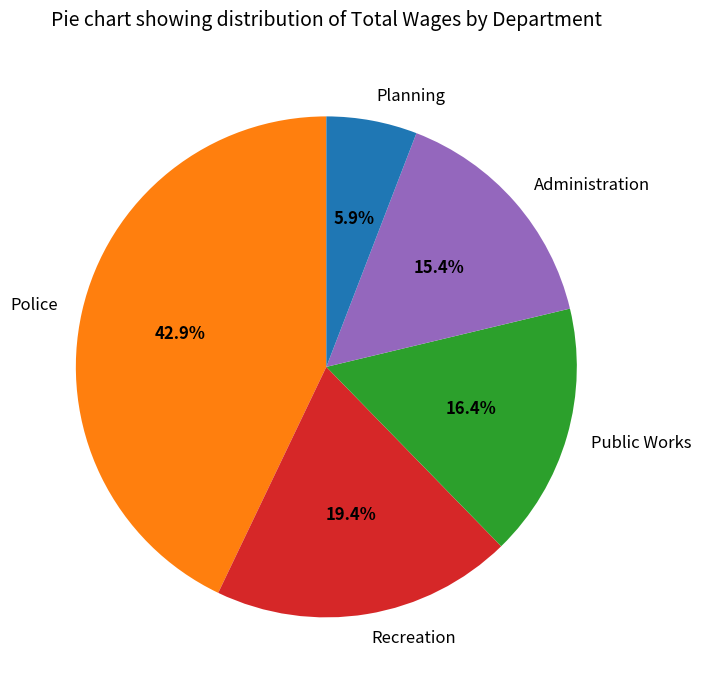

What portion of the pie excludes Recreation?

80.6%